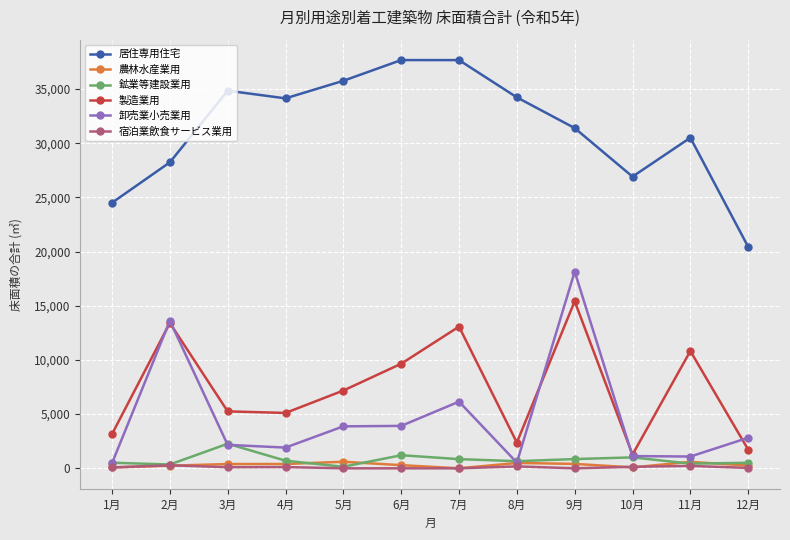

What is the sum of all 居住専用住宅 values?

376350